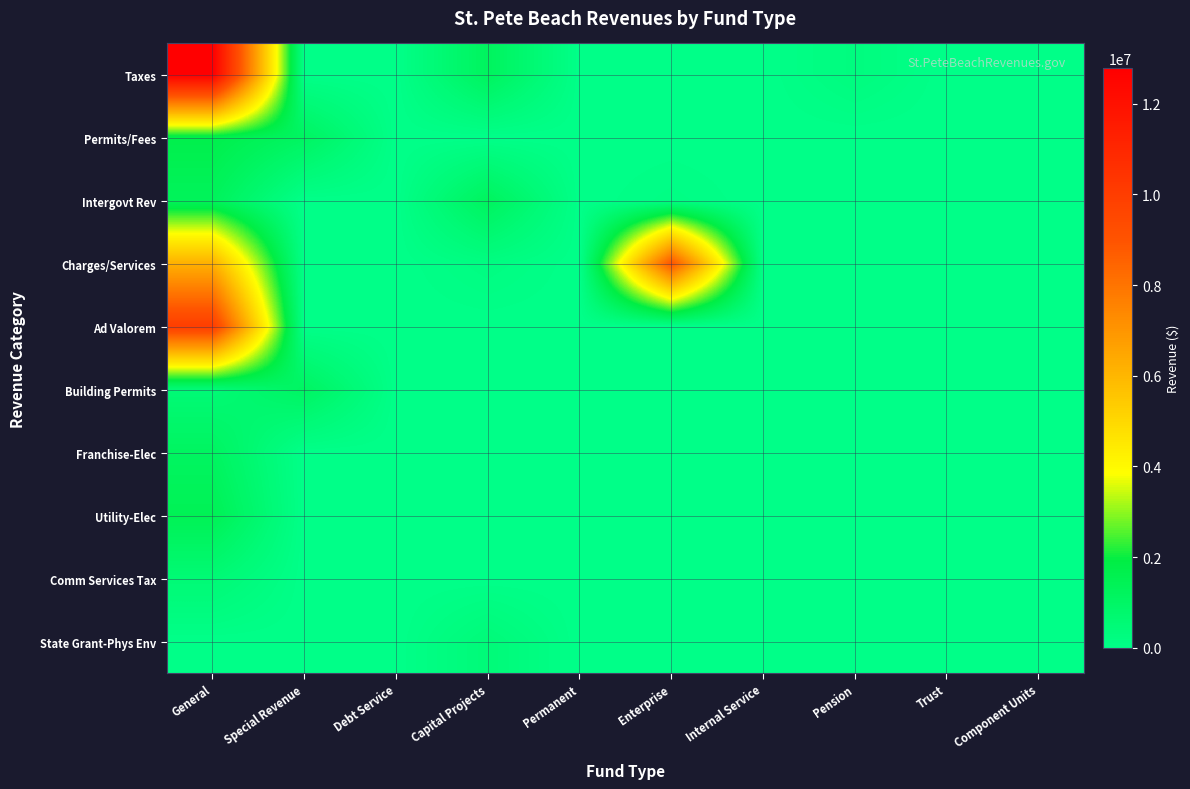

At which category is the sum across all series the highest?

General